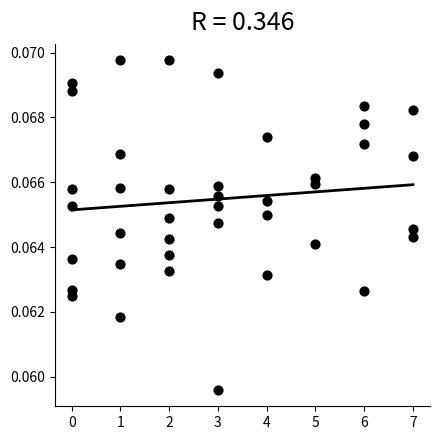

What is the range of X values (max minus min)?

7.0